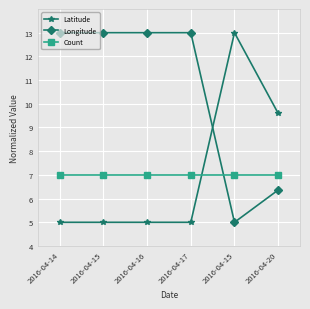

At which category is the sum across all series the highest?

2016-04-14